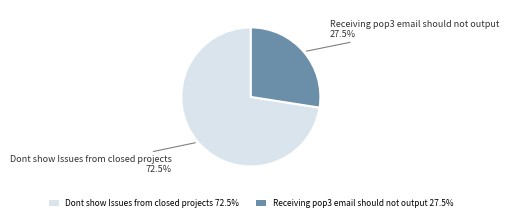

How much of the chart is everything except Dont show Issues from closed projects 72.5%?

27.5%